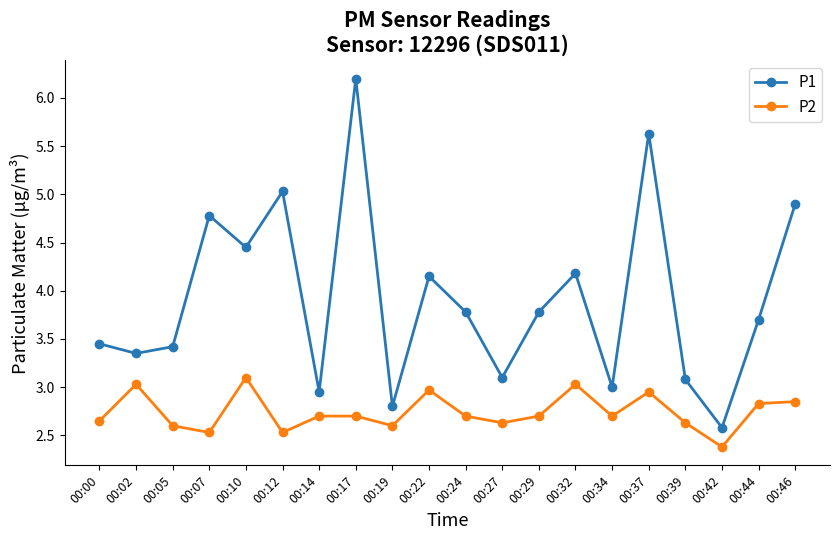

The P1 series shows 1.0 at 00:34. True or false?

False